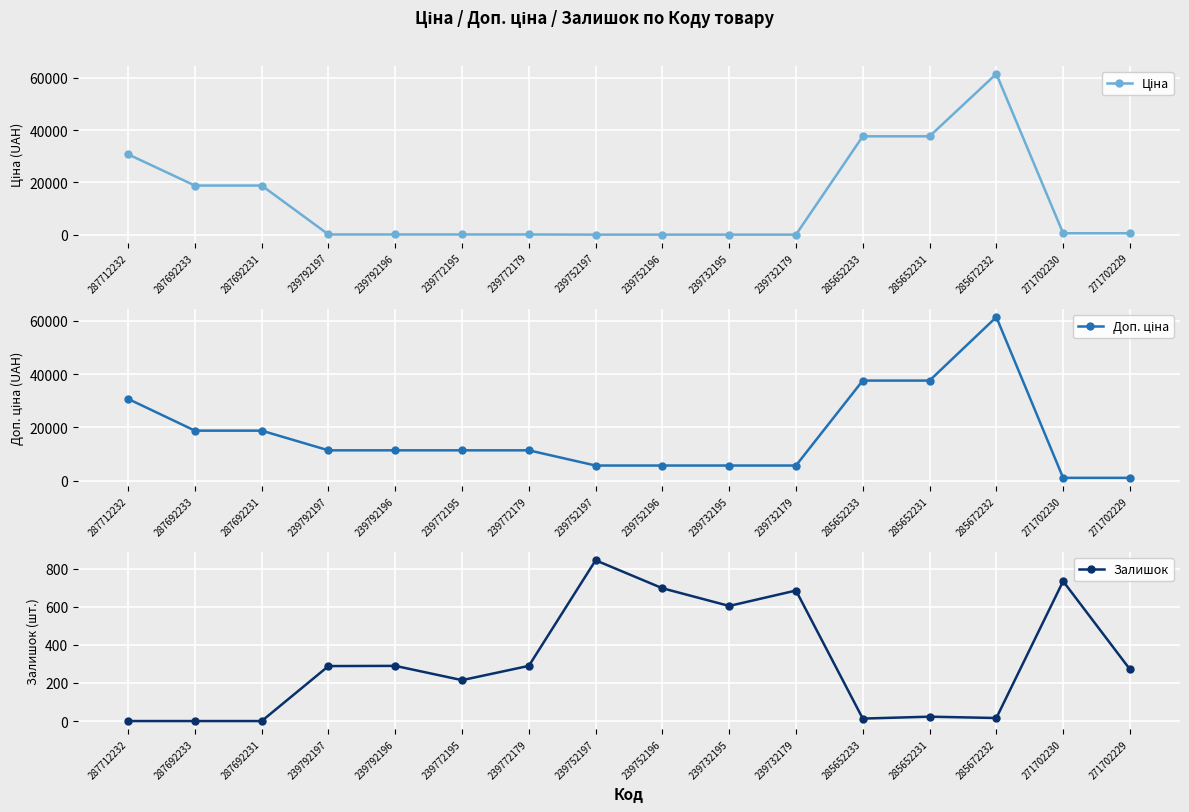

True or false: Ціна has more than 1 interior local peaks.

False